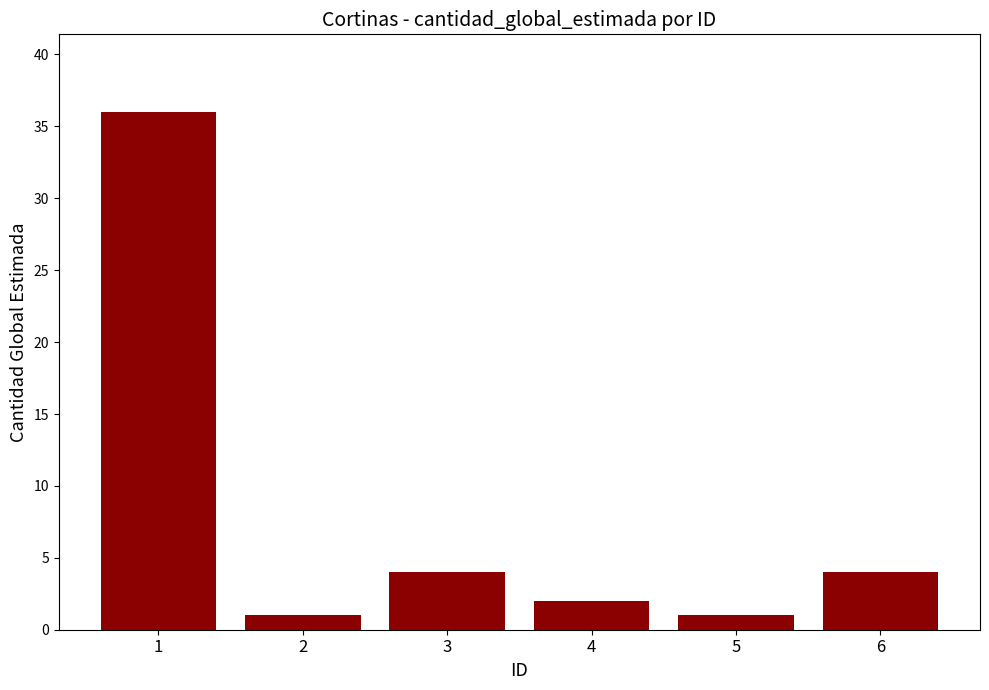

What is the difference between the maximum and minimum values?

35